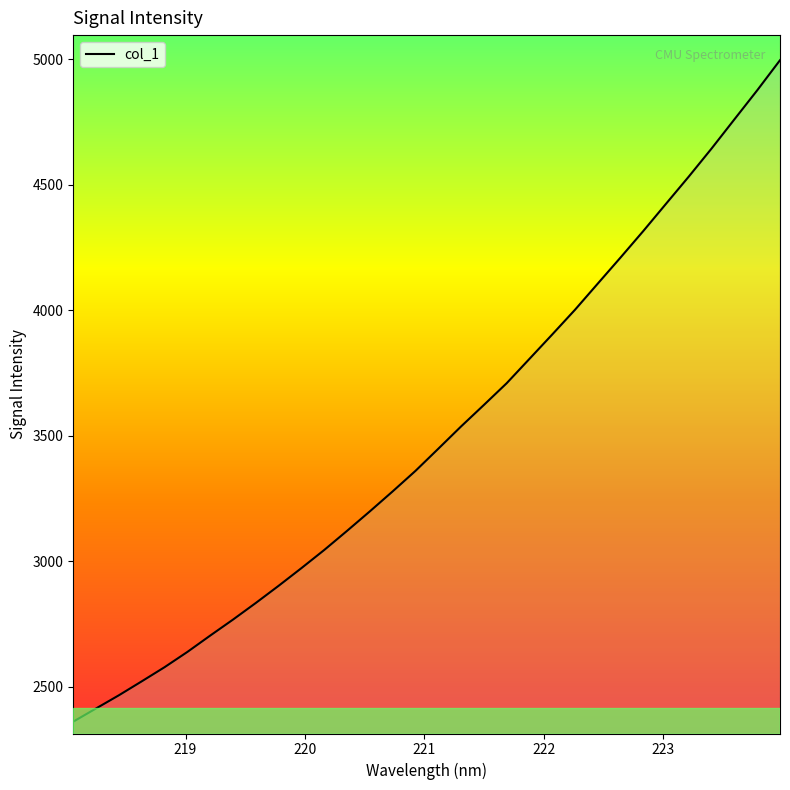

What is the difference between the maximum and minimum values?

2634.0